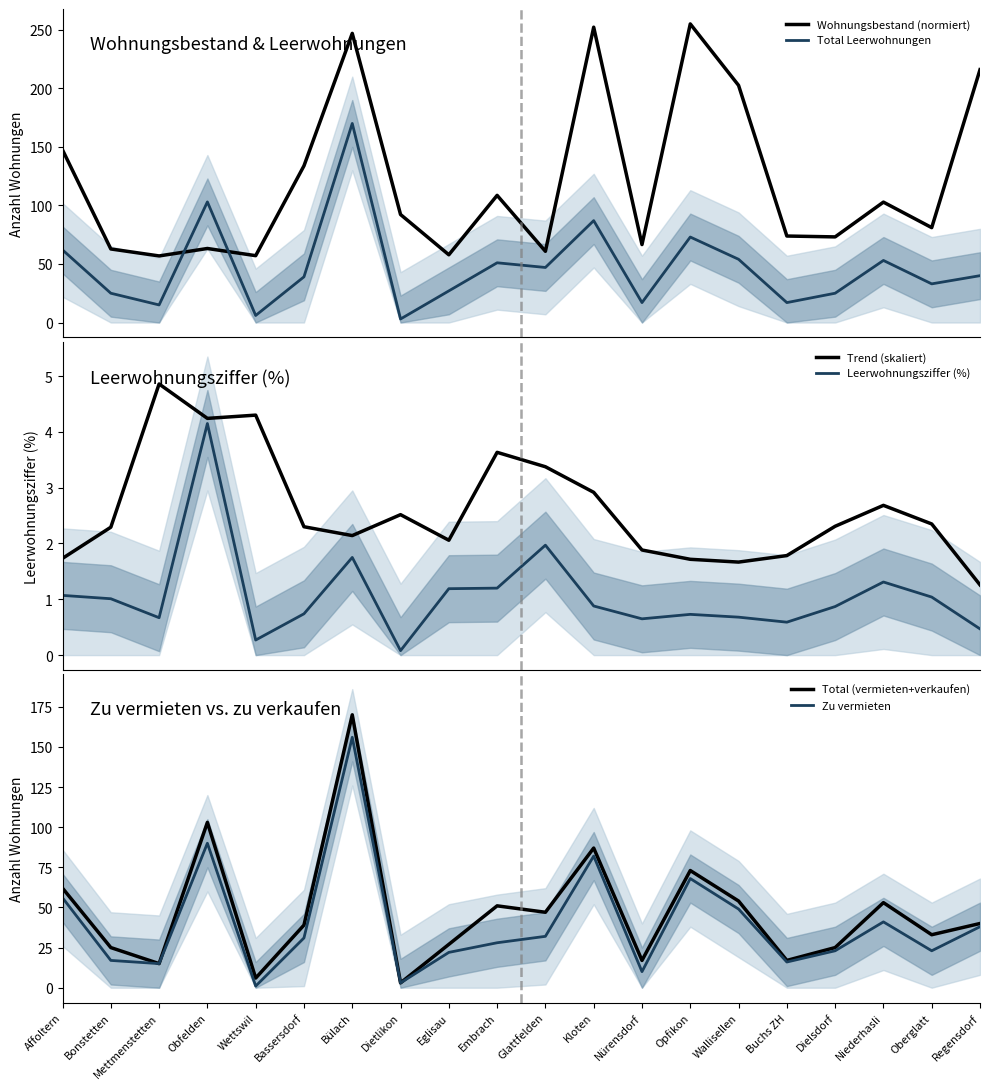

Reading left to right, what are all the values shown in this chart?

Wohnungsbestand (normiert): Affoltern=147.4	Bonstetten=62.8	Mettmenstetten=56.9	Obfelden=63.2	Wettswil=57.1	Bassersdorf=133.8	Bülach=246.9	Dietlikon=92.2	Eglisau=57.8	Embrach=108.6	Glattfelden=60.8	Kloten=252.2	Nürensdorf=66.5	Opfikon=255.0	Wallisellen=202.5	Buchs ZH=73.9	Dielsdorf=73.1	Niederhasli=102.8	Oberglatt=81.0	Regensdorf=215.9
Total Leerwohnungen: Affoltern=62.0	Bonstetten=25.0	Mettmenstetten=15.0	Obfelden=103.0	Wettswil=6.0	Bassersdorf=39.0	Bülach=170.0	Dietlikon=3.0	Eglisau=27.0	Embrach=51.0	Glattfelden=47.0	Kloten=87.0	Nürensdorf=17.0	Opfikon=73.0	Wallisellen=54.0	Buchs ZH=17.0	Dielsdorf=25.0	Niederhasli=53.0	Oberglatt=33.0	Regensdorf=40.0
Trend (skaliert): Affoltern=1.7	Bonstetten=2.3	Mettmenstetten=4.9	Obfelden=4.2	Wettswil=4.3	Bassersdorf=2.3	Bülach=2.1	Dietlikon=2.5	Eglisau=2.1	Embrach=3.6	Glattfelden=3.4	Kloten=2.9	Nürensdorf=1.9	Opfikon=1.7	Wallisellen=1.7	Buchs ZH=1.8	Dielsdorf=2.3	Niederhasli=2.7	Oberglatt=2.3	Regensdorf=1.3
Leerwohnungsziffer (%): Affoltern=1.1	Bonstetten=1.0	Mettmenstetten=0.7	Obfelden=4.2	Wettswil=0.3	Bassersdorf=0.7	Bülach=1.8	Dietlikon=0.1	Eglisau=1.2	Embrach=1.2	Glattfelden=2.0	Kloten=0.9	Nürensdorf=0.7	Opfikon=0.7	Wallisellen=0.7	Buchs ZH=0.6	Dielsdorf=0.9	Niederhasli=1.3	Oberglatt=1.0	Regensdorf=0.5
Total (vermieten+verkaufen): Affoltern=62.0	Bonstetten=25.0	Mettmenstetten=15.0	Obfelden=103.0	Wettswil=6.0	Bassersdorf=39.0	Bülach=170.0	Dietlikon=3.0	Eglisau=27.0	Embrach=51.0	Glattfelden=47.0	Kloten=87.0	Nürensdorf=17.0	Opfikon=73.0	Wallisellen=54.0	Buchs ZH=17.0	Dielsdorf=25.0	Niederhasli=53.0	Oberglatt=33.0	Regensdorf=40.0
Zu vermieten: Affoltern=56.0	Bonstetten=17.0	Mettmenstetten=15.0	Obfelden=90.0	Wettswil=1.0	Bassersdorf=31.0	Bülach=156.0	Dietlikon=3.0	Eglisau=22.0	Embrach=28.0	Glattfelden=32.0	Kloten=82.0	Nürensdorf=10.0	Opfikon=68.0	Wallisellen=49.0	Buchs ZH=16.0	Dielsdorf=23.0	Niederhasli=41.0	Oberglatt=23.0	Regensdorf=38.0